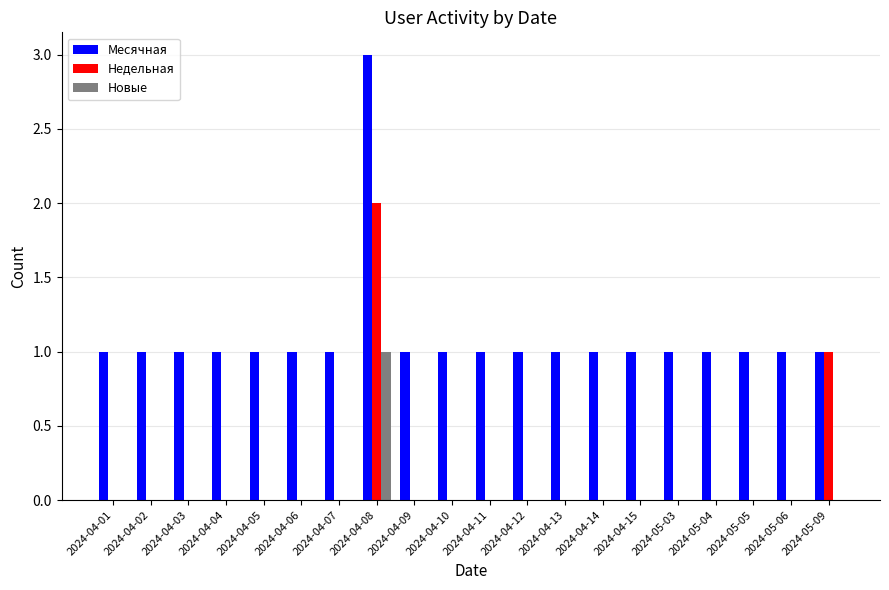

What is the sum of all Недельная values?

3